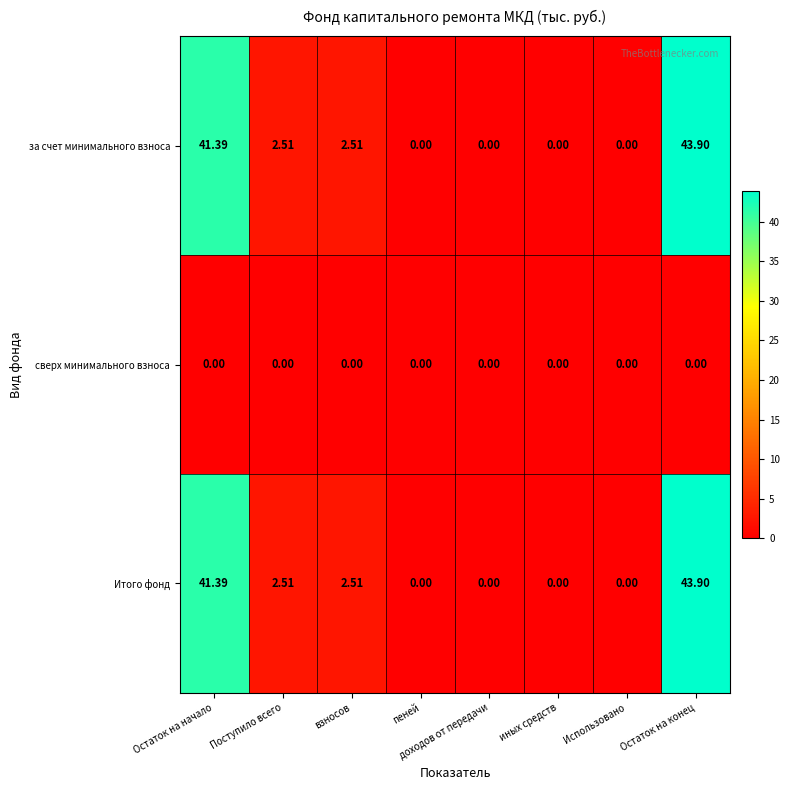

What is the total value across all series at взносов?

5.0